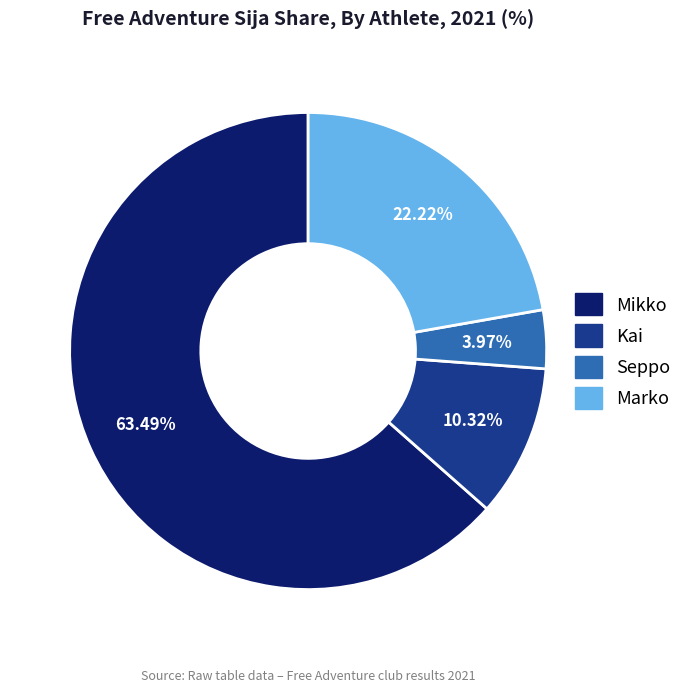

Which category has the smallest portion of the pie?

Seppo